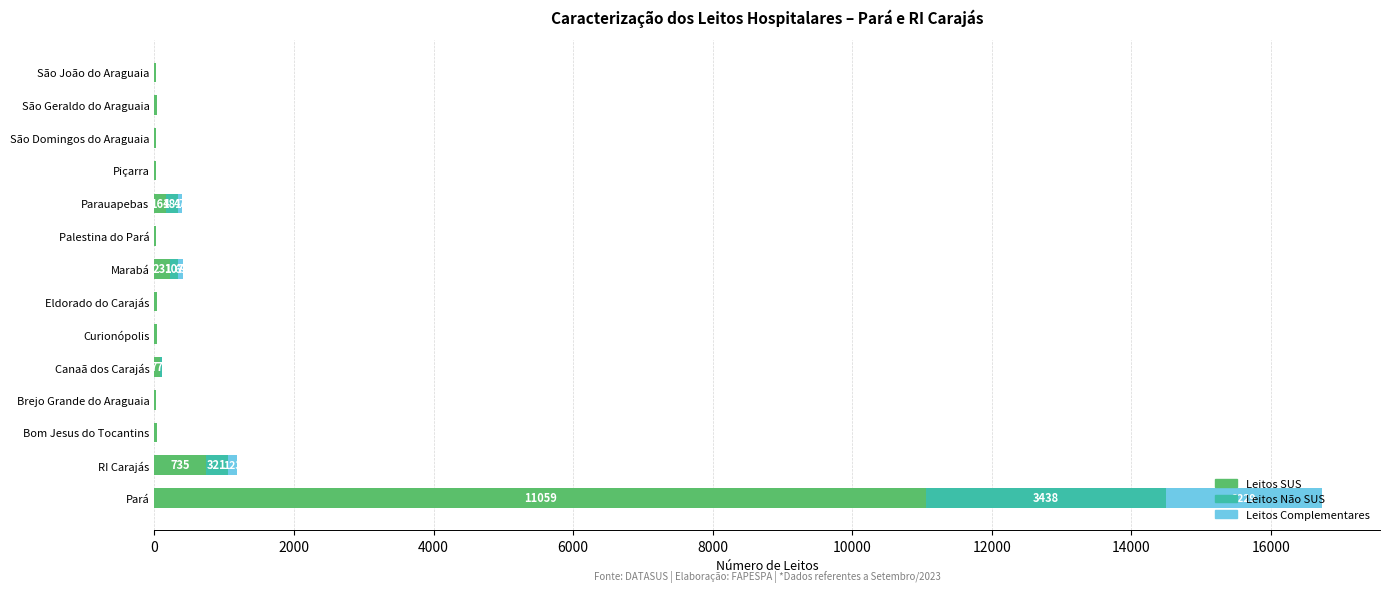

At which category is the sum across all series the highest?

Pará